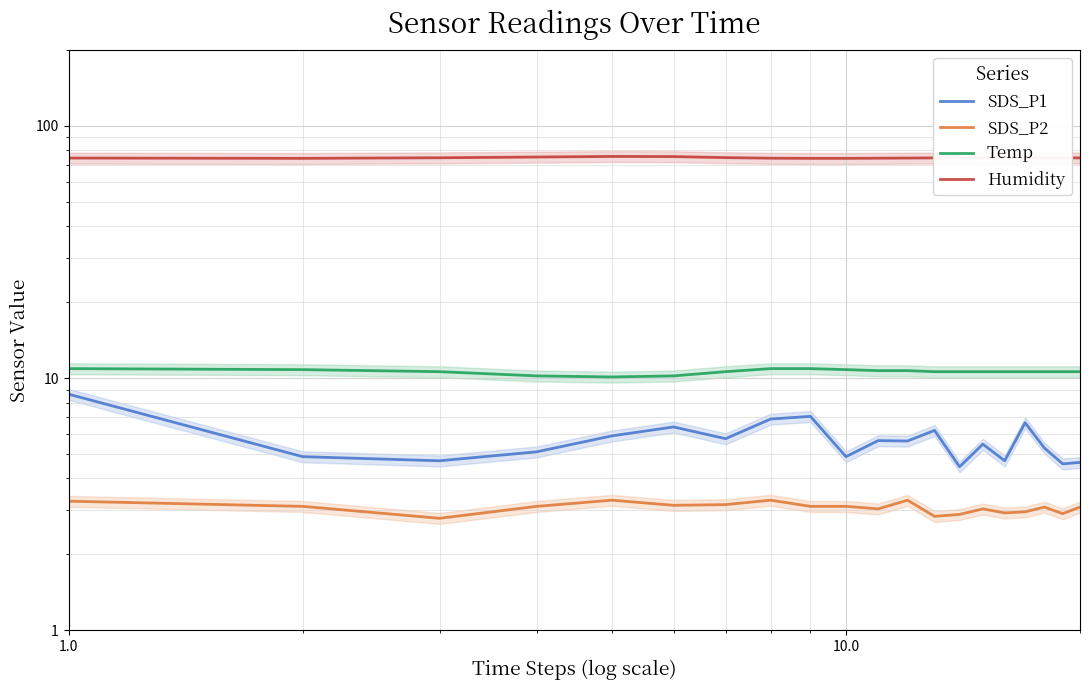

Does the chart display data point markers on the line(s)?

No